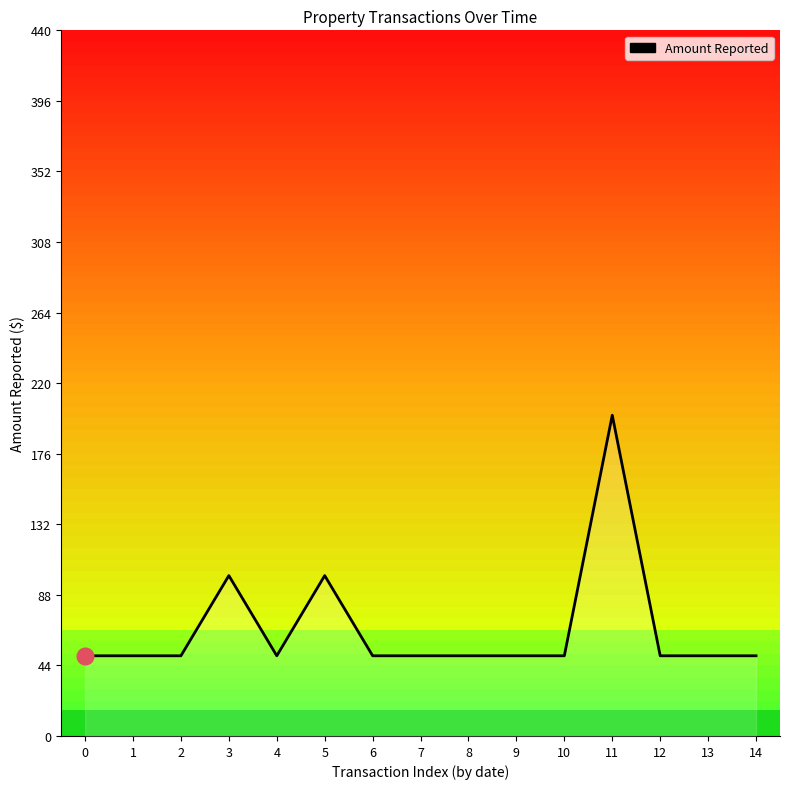

Which has a higher value, 14 or 3?

3